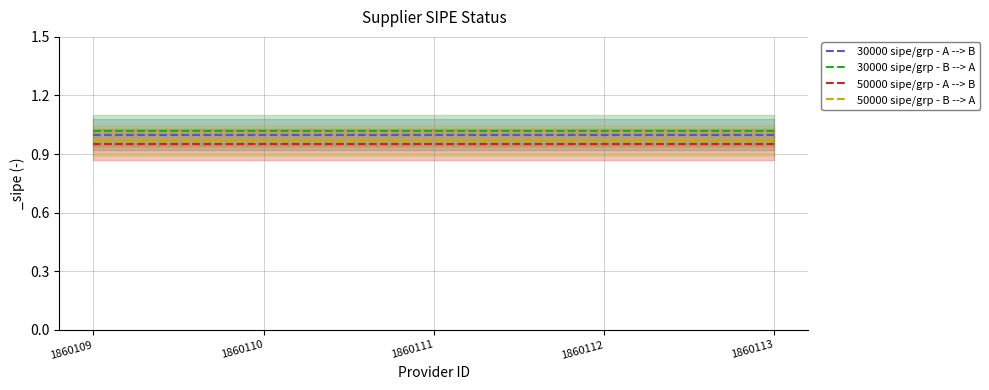

True or false: 30000 sipe/grp - B --> A and 50000 sipe/grp - B --> A intersect in this chart.

False